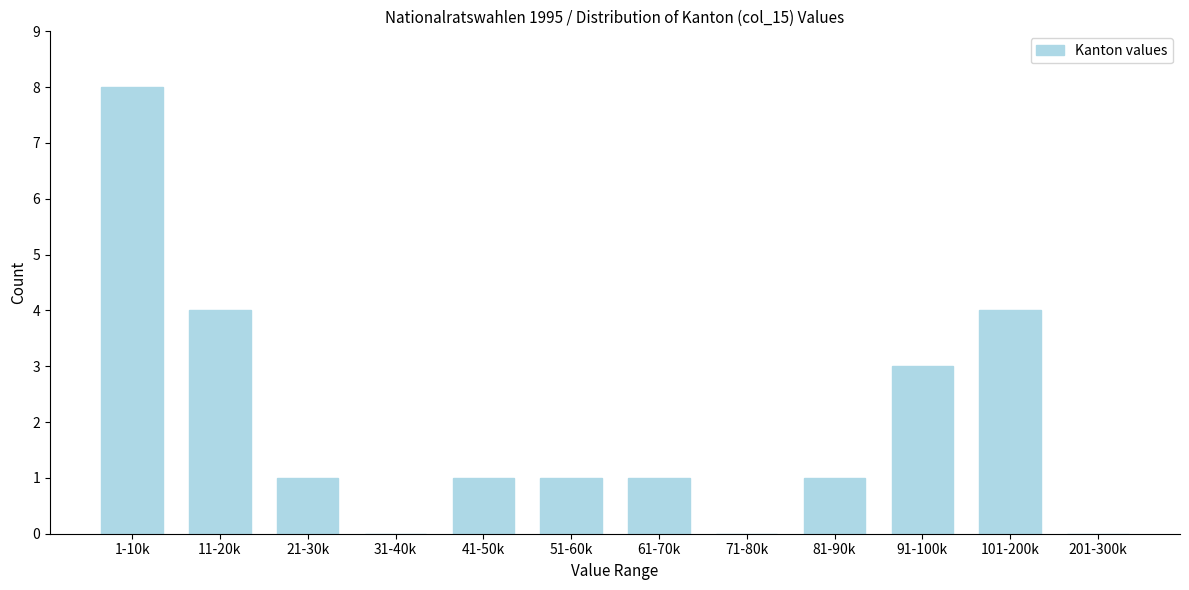

Reading left to right, list all the values displayed in this chart.

1-10k=8	11-20k=4	21-30k=1	31-40k=0	41-50k=1	51-60k=1	61-70k=1	71-80k=0	81-90k=1	91-100k=3	101-200k=4	201-300k=0